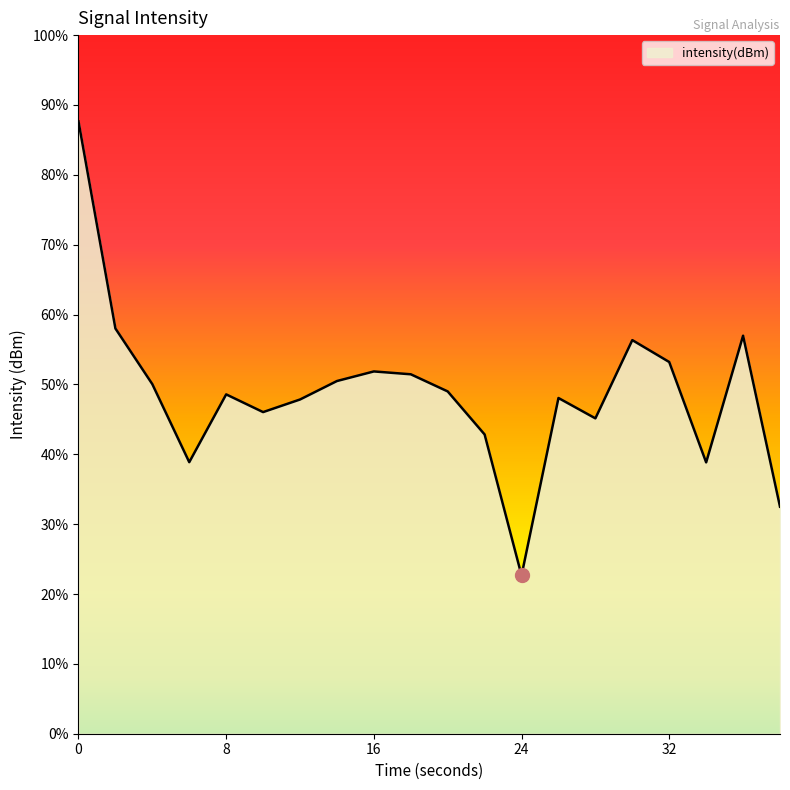

Reading left to right, what are all the values shown in this chart?

0=-111.5	2=-115.0	4=-116.0	6=-117.3	8=-116.2	10=-116.5	12=-116.3	14=-115.9	16=-115.8	18=-115.8	20=-116.1	22=-116.9	24=-119.3	26=-116.2	28=-116.6	30=-115.2	32=-115.6	34=-117.3	36=-115.2	38=-118.1